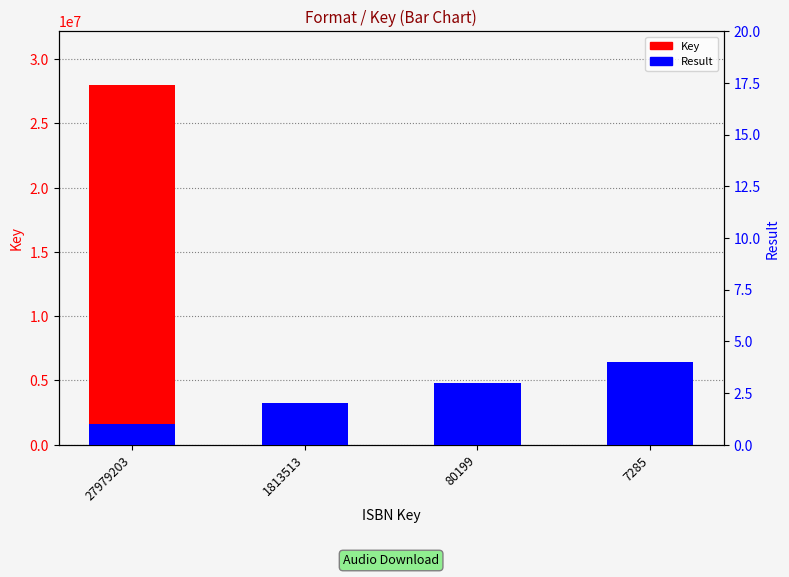

The value of Key at 7285 is 7285. True or false?

True